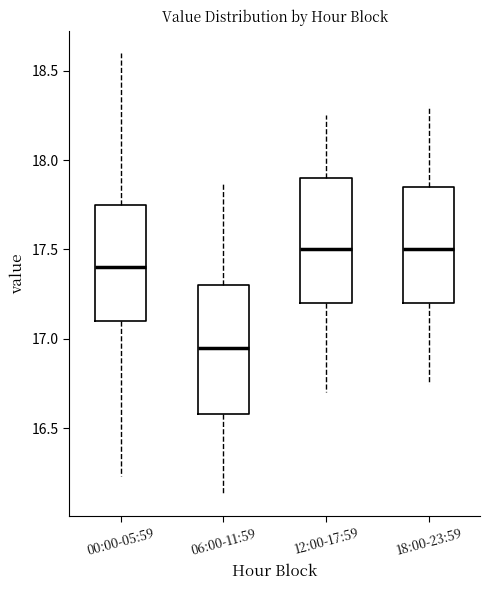

Where is the lower edge of the box for 00:00-05:59 on the y-axis? The values are not printed on the chart, so give them approximately, as read against the axis.

17.10